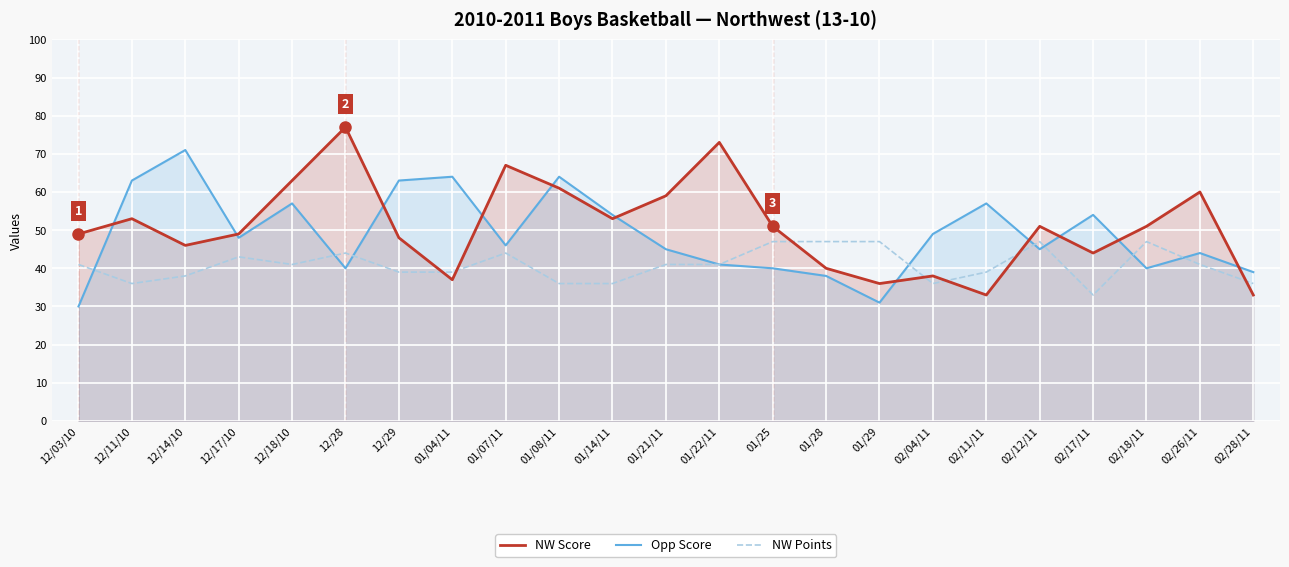

At which category does NW Points reach its first local peak?

12/17/10